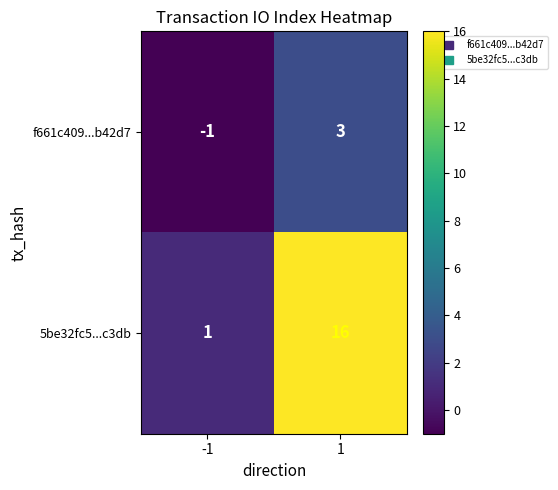

What is the difference between the highest and lowest values at 1?

13